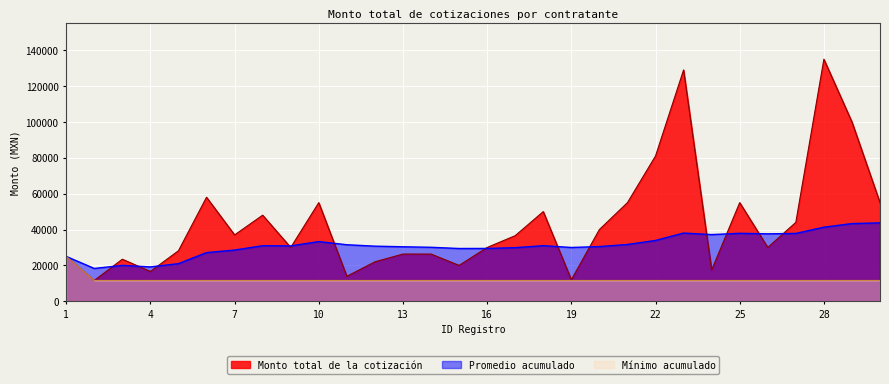

How many lines are shown in the chart?

3